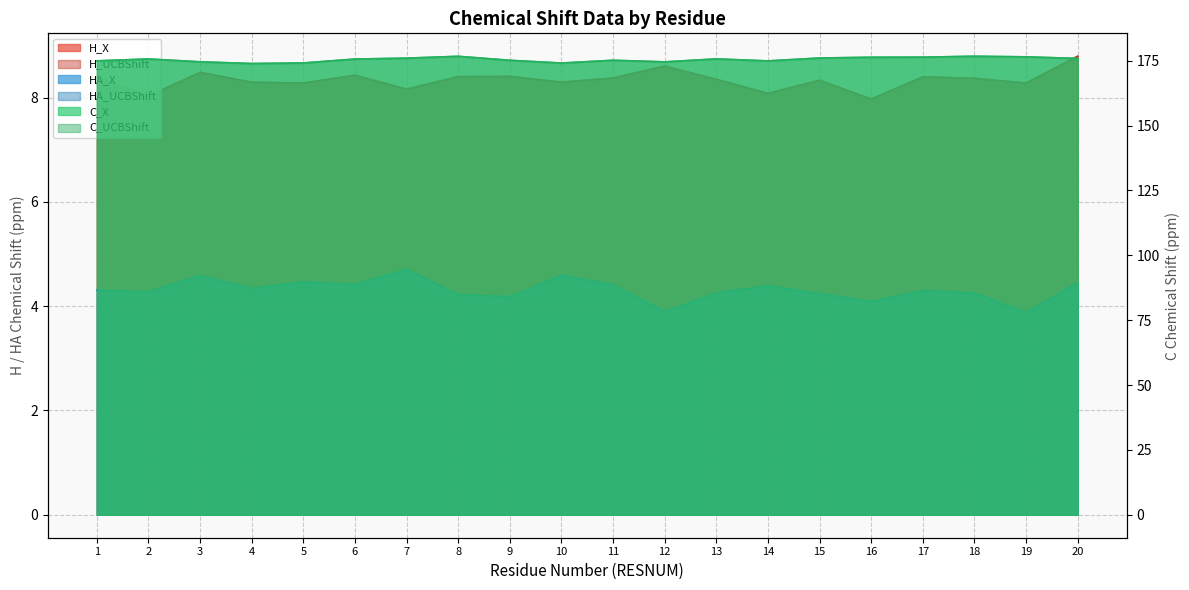

Where is the first local maximum for H_X?

3